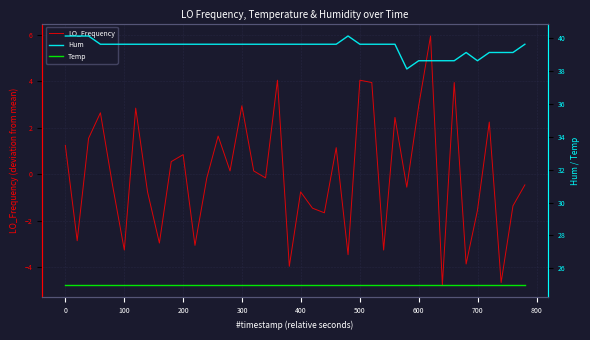

What is the difference between the second highest and second lowest values in the Hum series?

1.5